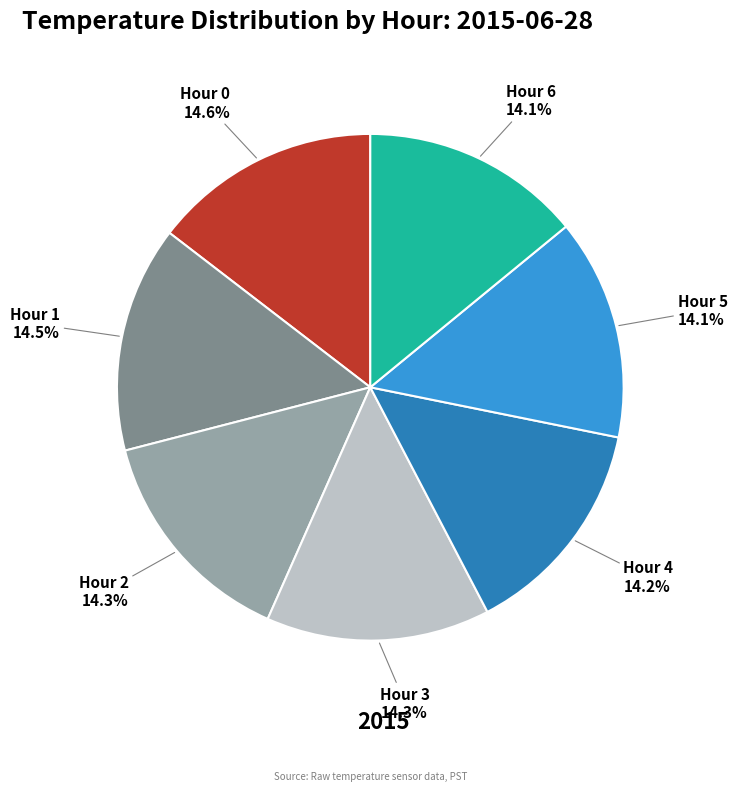

Does any single category account for the majority?

No